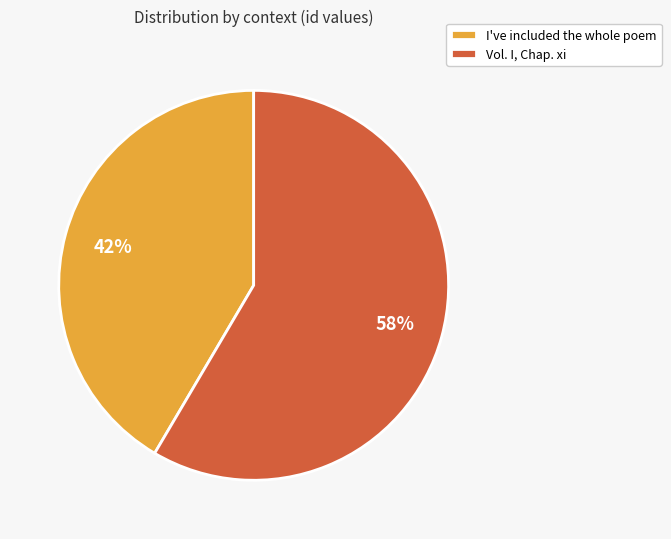

To the nearest percent, what is the combined percentage of Vol. I, Chap. xi and I've included the whole poem?

100%